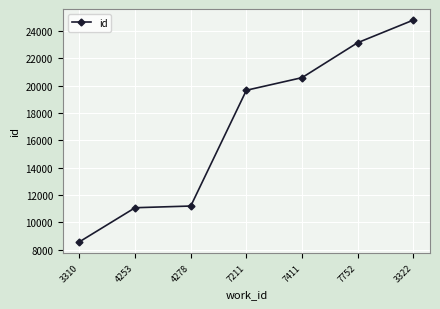

The value at 4253 is 11069. True or false?

True